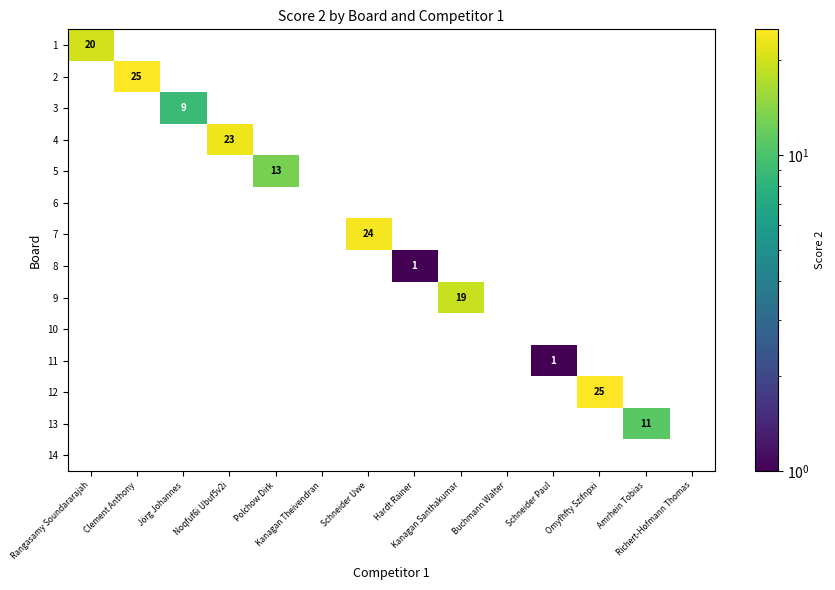

True or false: 10 has a value of 0 at Schneider Paul.

True